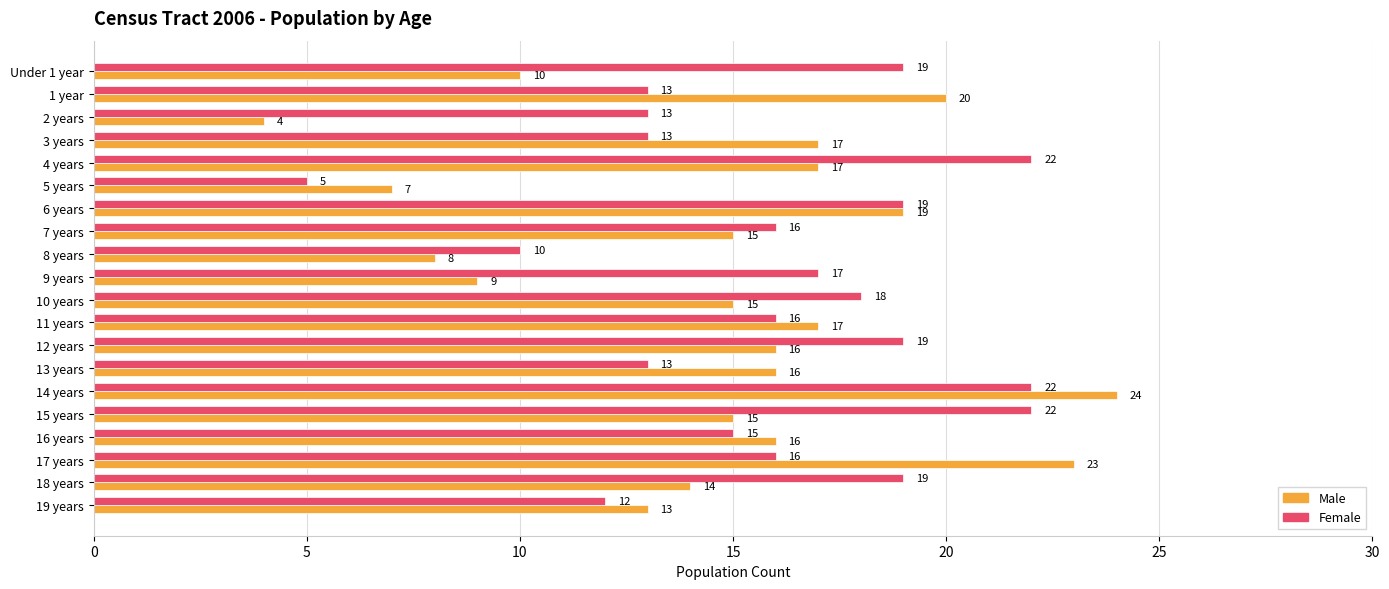

Which series has the largest total across all categories?

Female